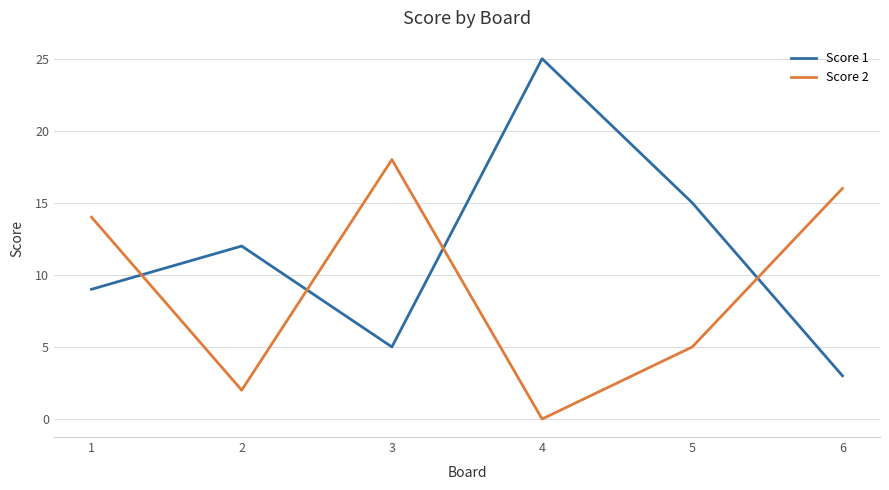

How many times do Score 1 and Score 2 cross each other?

4